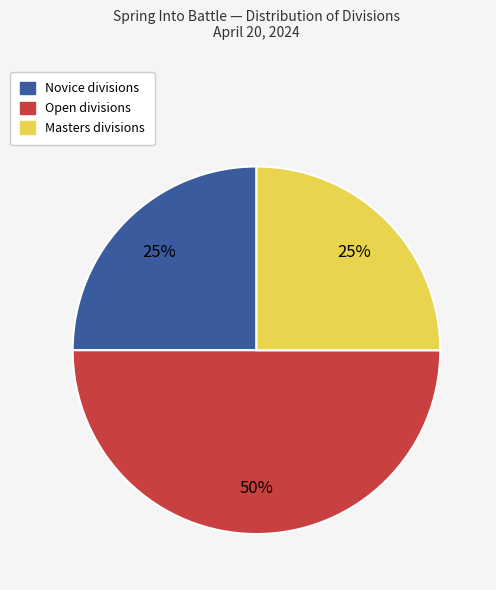

Between Open and Novice, which is larger?

Open